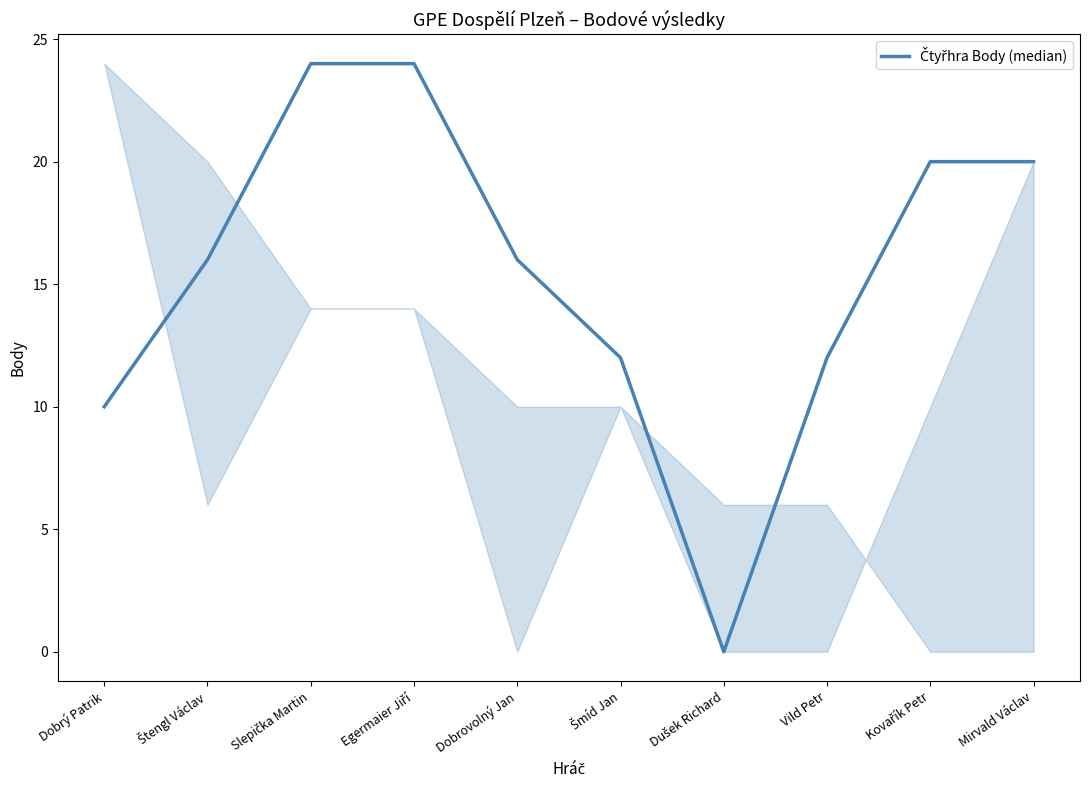

True or false: the data shows 12 at Vild Petr.

True